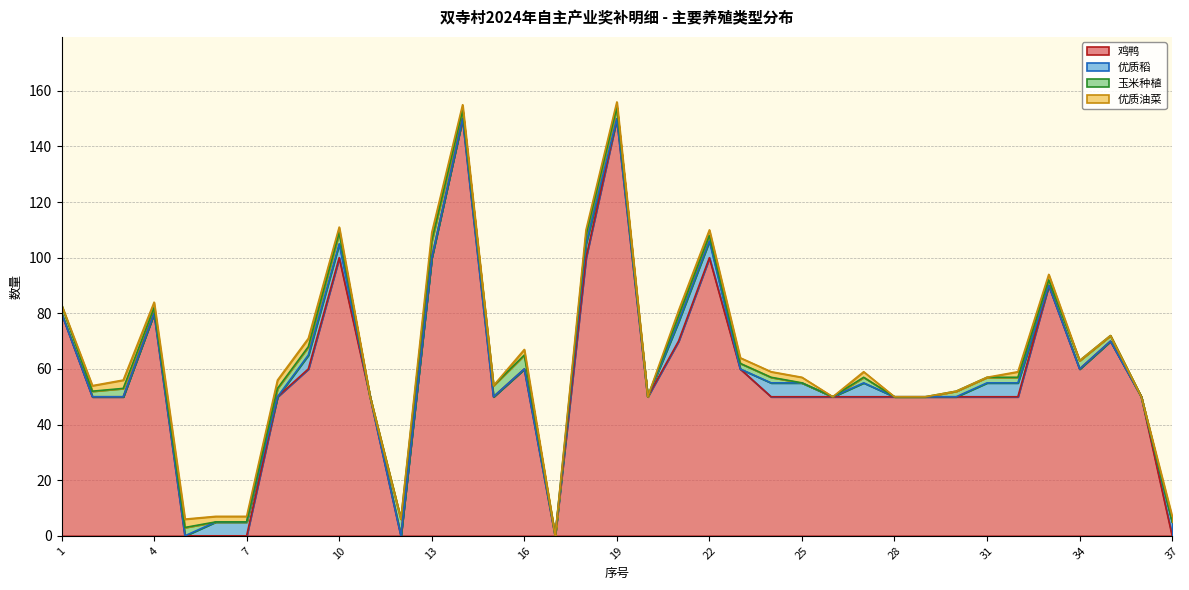

What is the spread (max minus min) of values at 12?

6